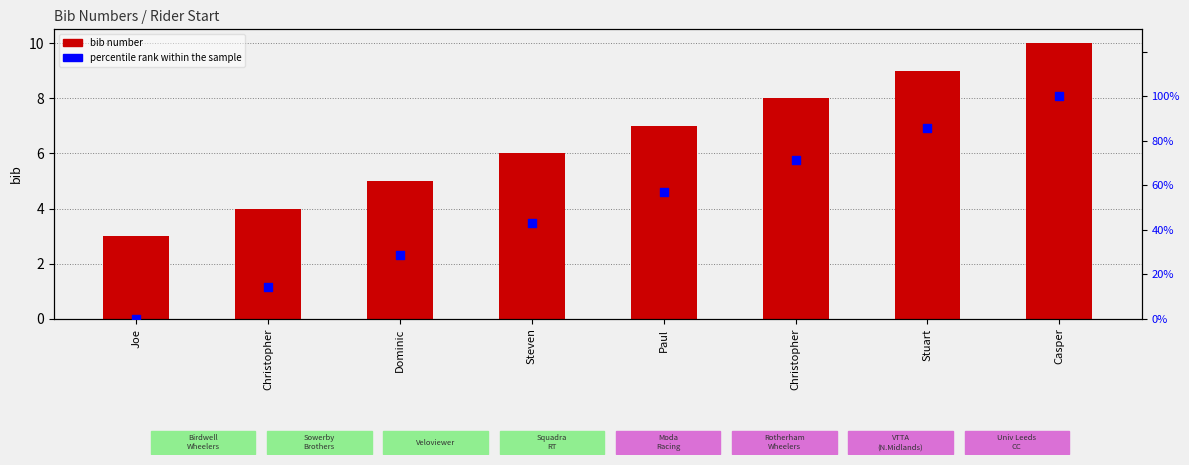

What is the total value across all series at Joe?

3.0